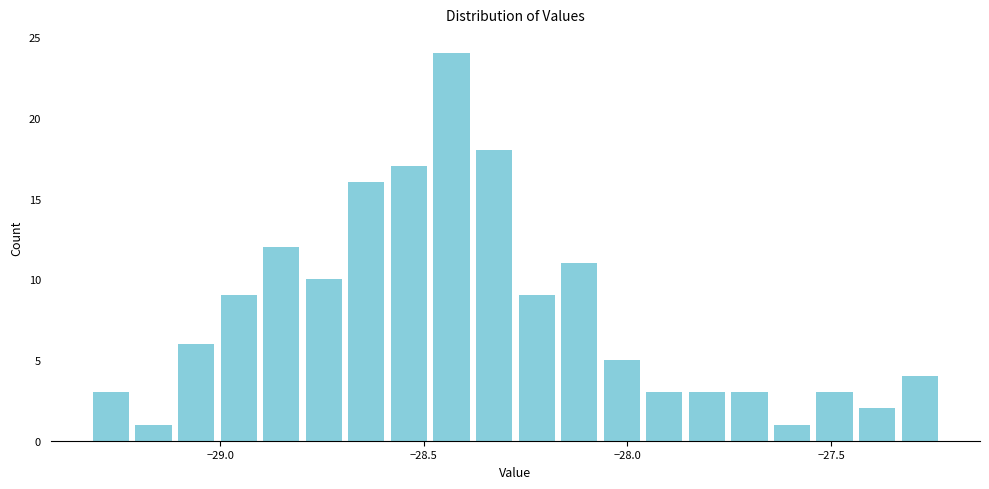

Around what value on the x-axis is the tallest bar? Give the approximate position of its centre, as read against the axis.

-28.45